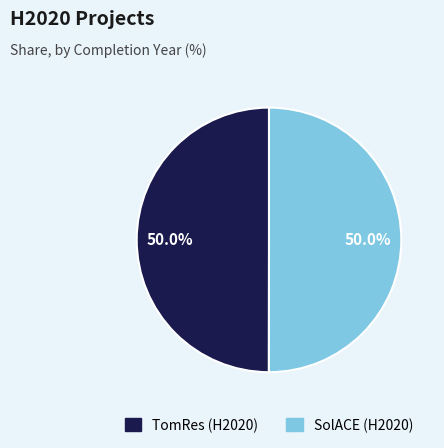

True or false: SolACE (H2020) accounts for 36% of the total.

False